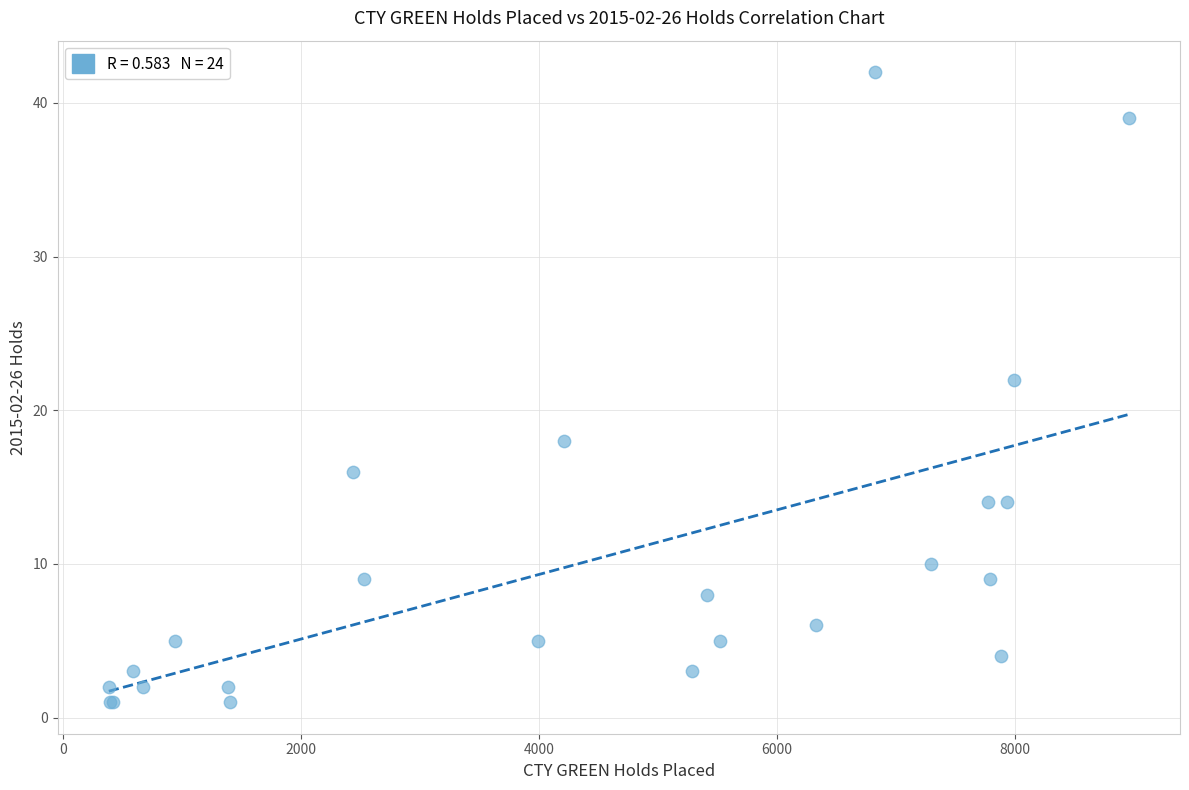

What Y value in the scatter plot is closest to 21?

22